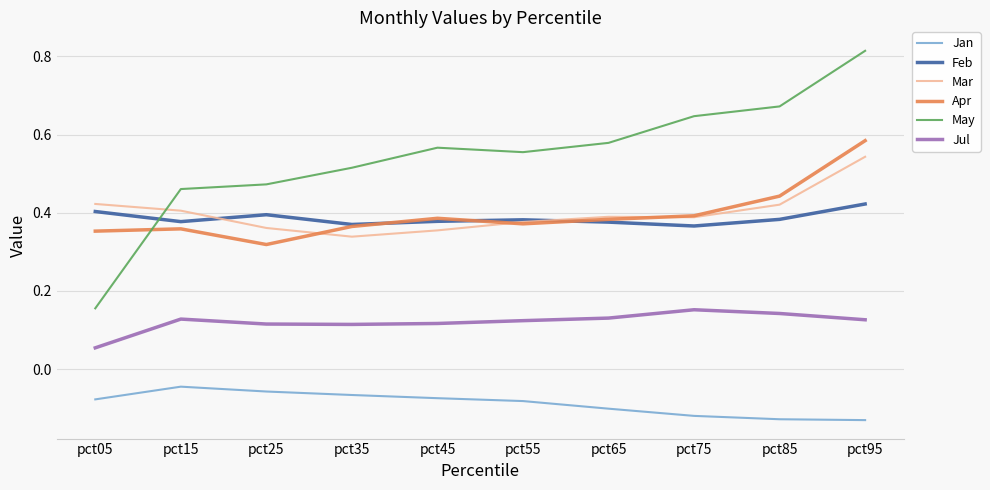

What are all the series names shown in the legend?

Jan, Feb, Mar, Apr, May, Jul